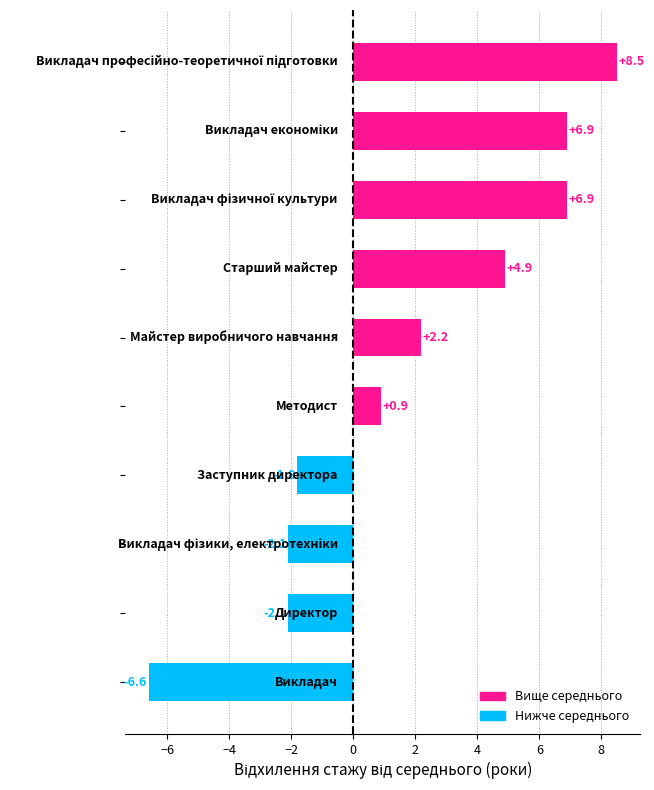

What is the difference between the second highest and second lowest values?

9.0